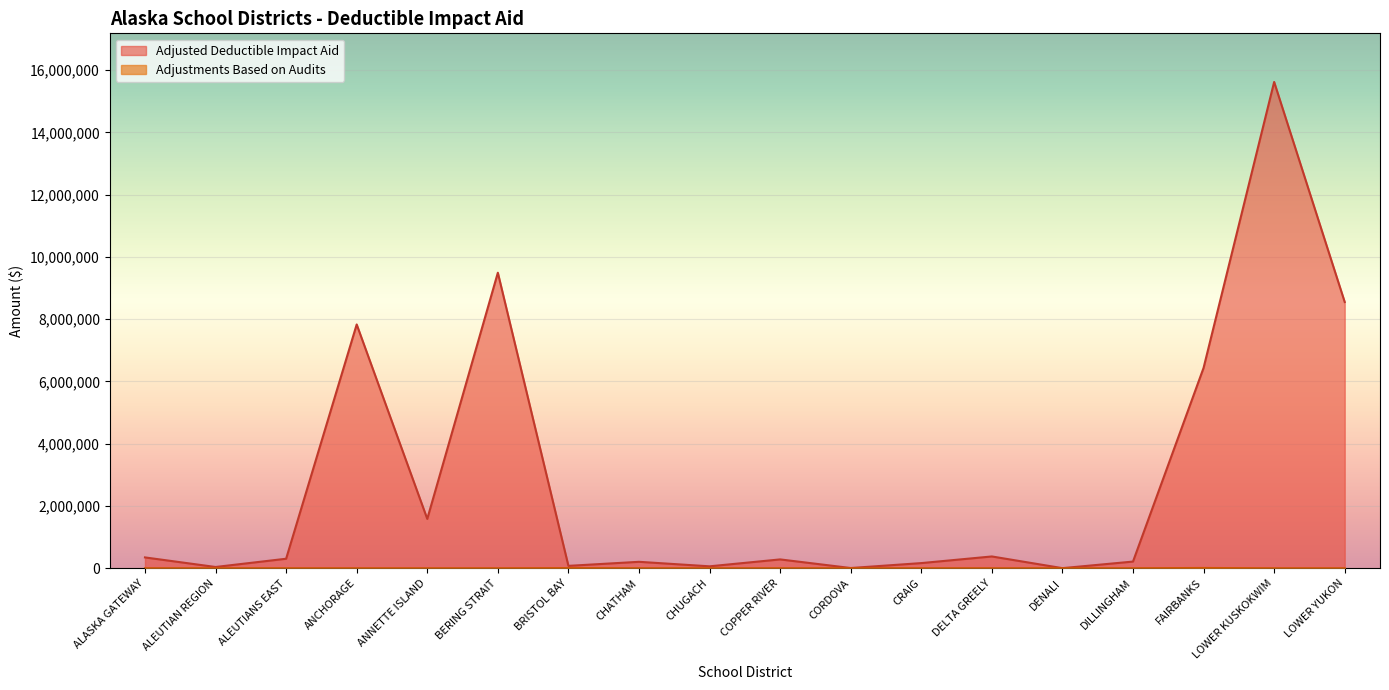

True or false: Adjustments Based on Audits has a value of -6423 at ALEUTIANS EAST.

False